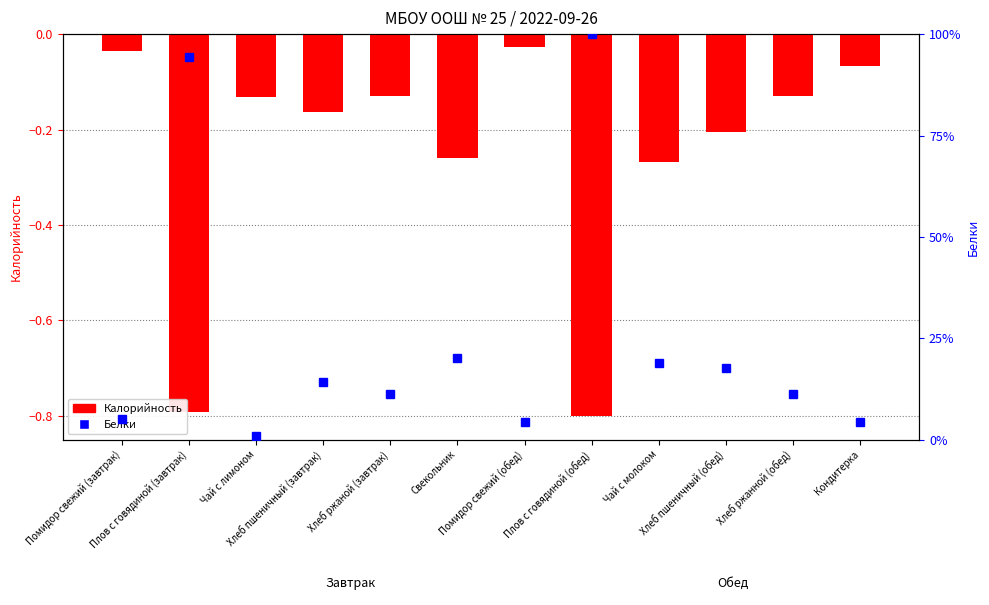

How many series are shown in this chart?

2